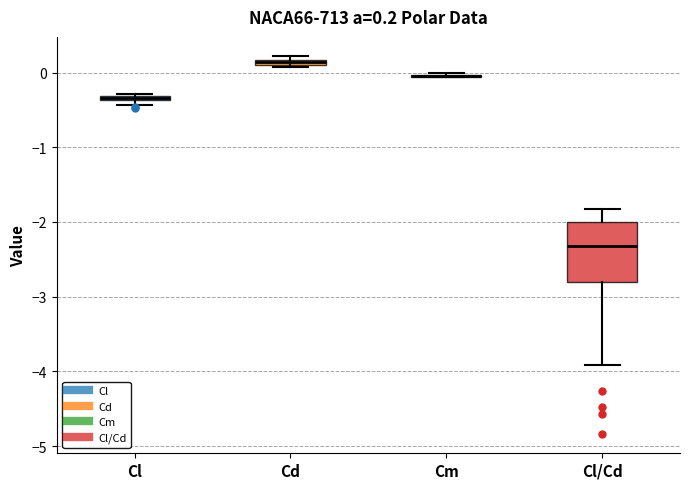

Comparing the boxes themselves (not the whiskers), which one is the tallest?

Cl/Cd